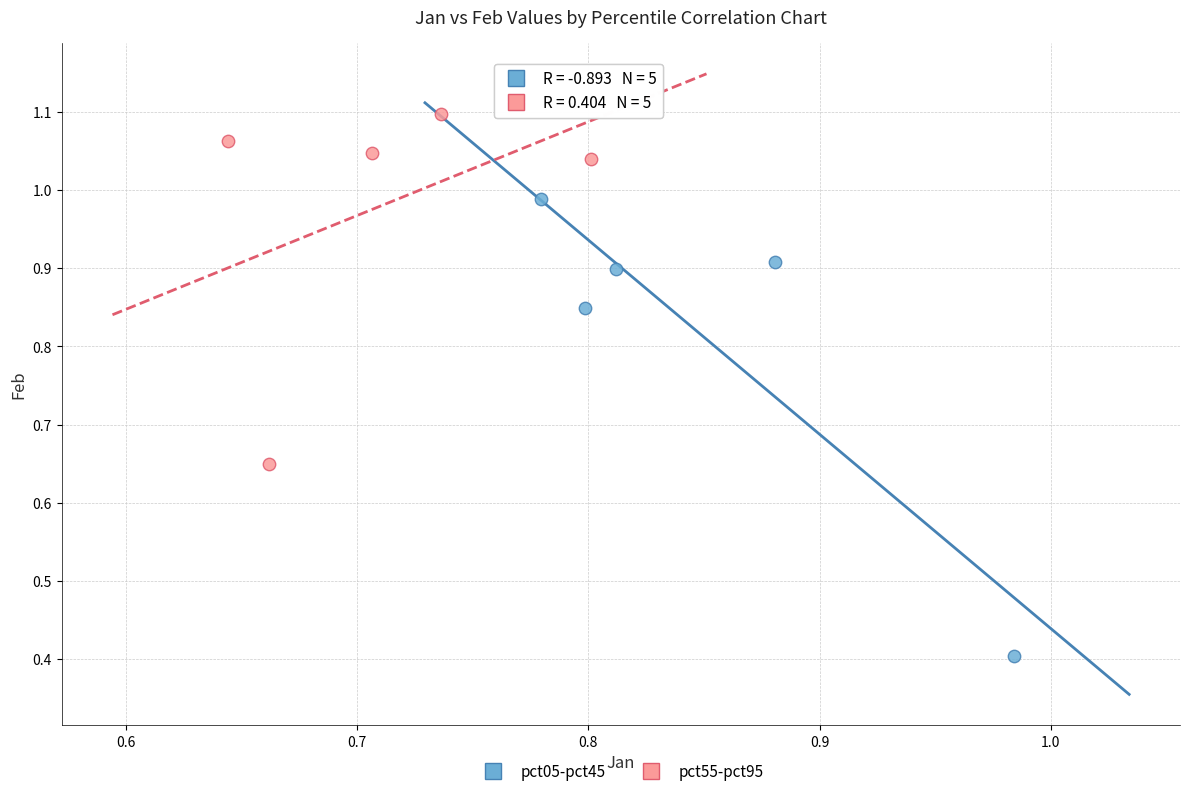

Which series contains the lowest Y value?

pct05-pct45